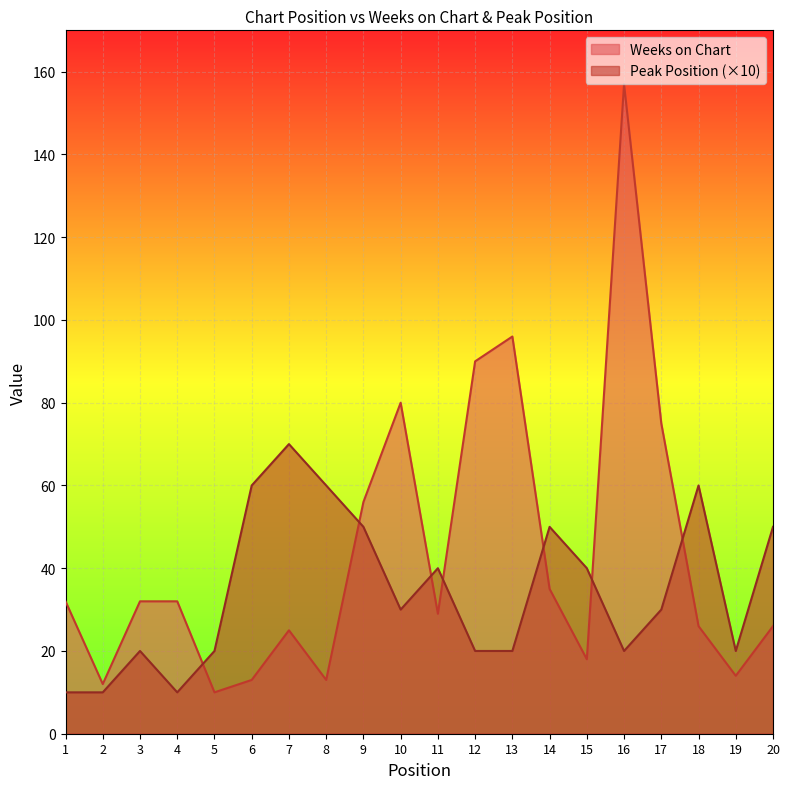

After their last crossing, which series has the higher values: Weeks on Chart or Peak Position?

Peak Position